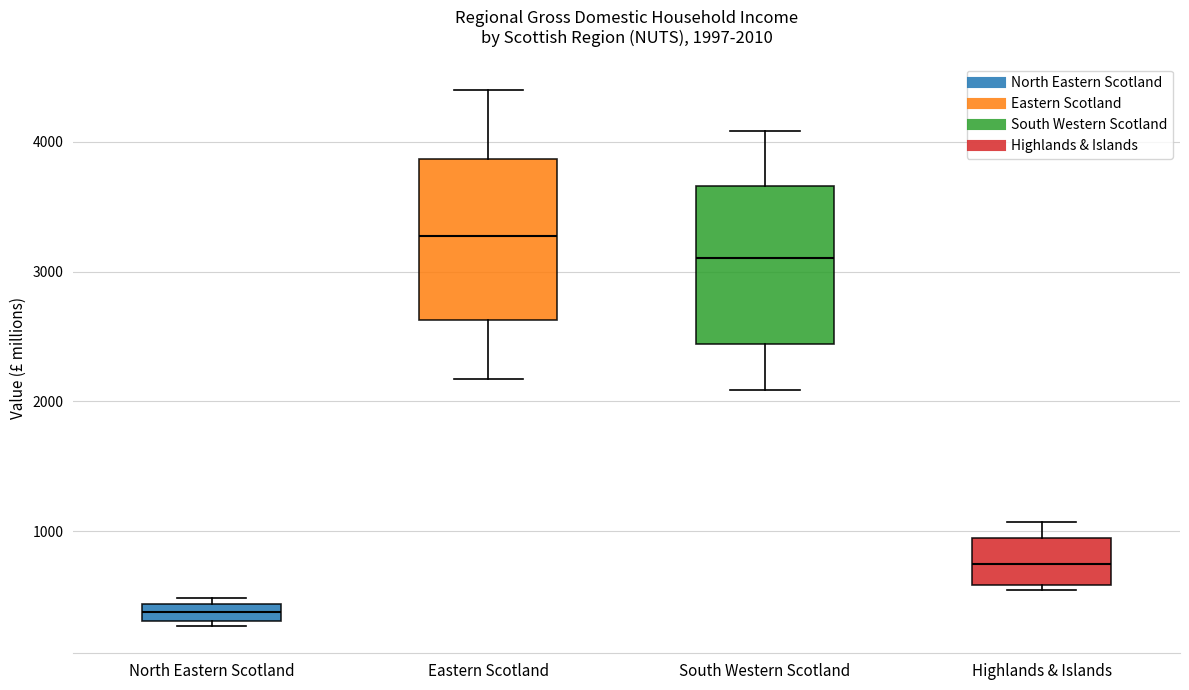

Which box's median line is the lowest?

North Eastern Scotland